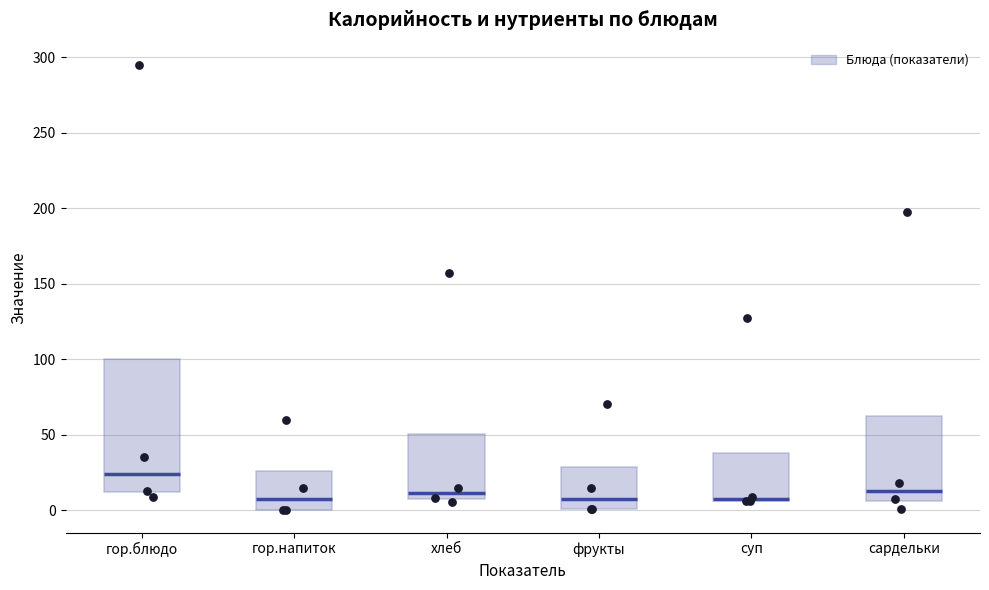

Which box is the tallest, from its lower edge to its upper edge?

гор.блюдо